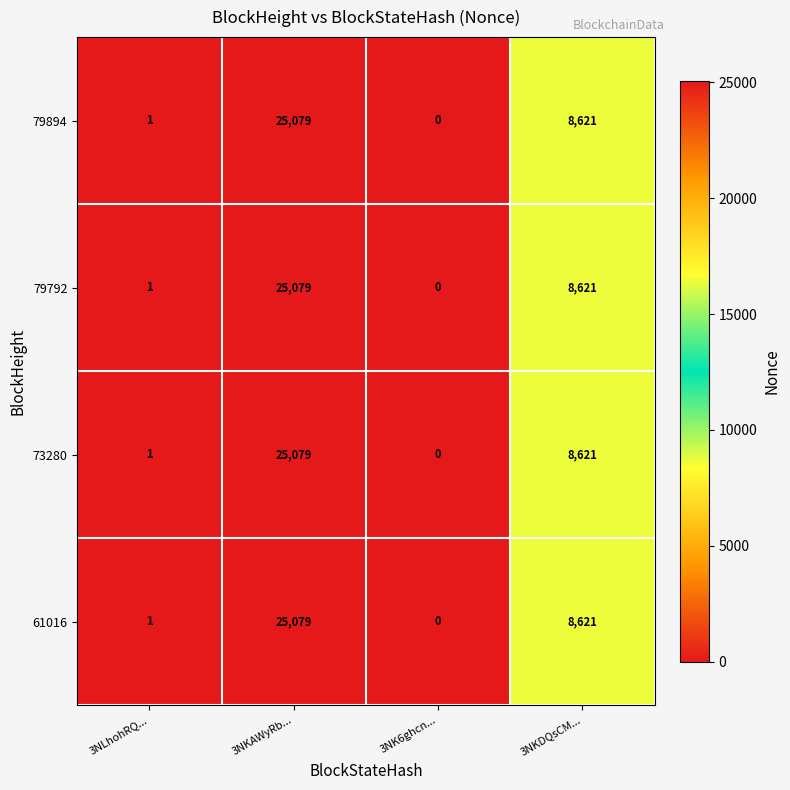

The 79792 series shows 14934 at 3NKDQsCM.... True or false?

False